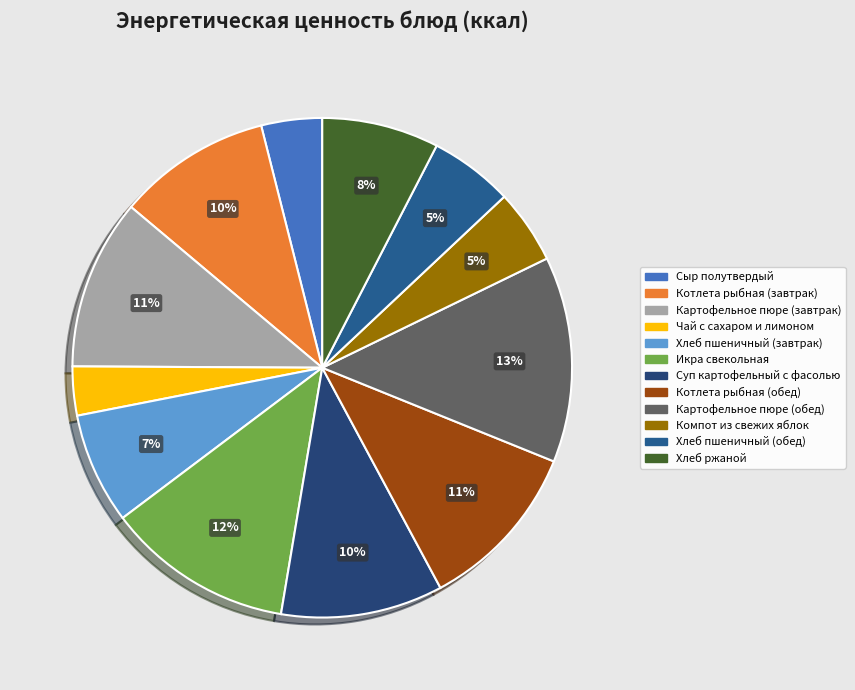

To the nearest percent, what is the difference between the Икра свекольная and Картофельное пюре (завтрак) slice percentages?

1%